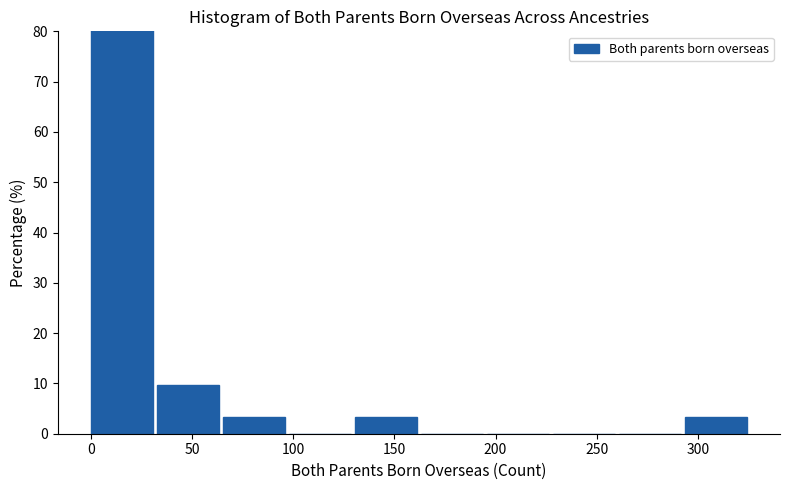

Which range on the x-axis has the tallest bar?

0 to 35